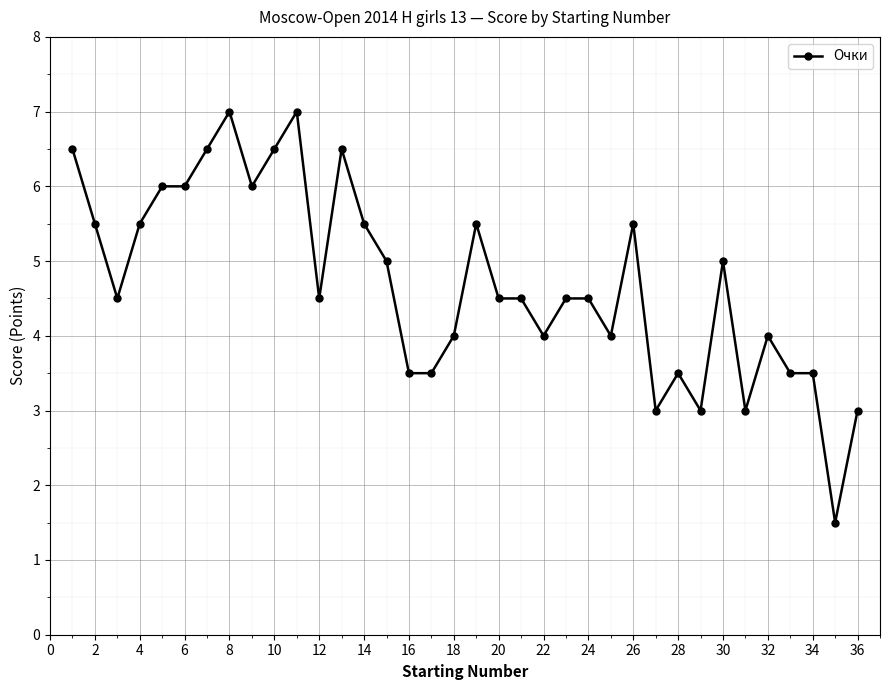

What is the smallest value displayed?

1.5